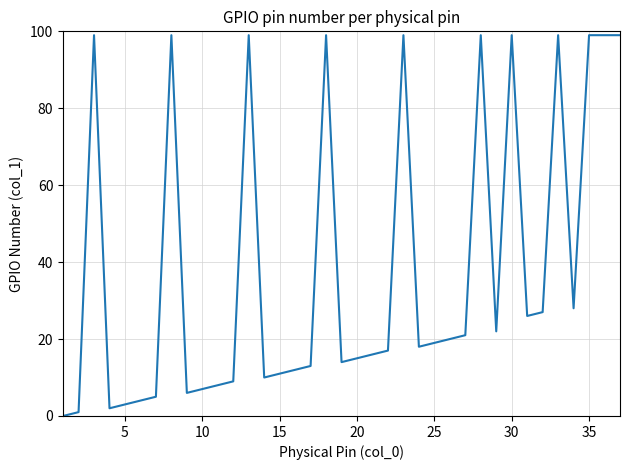

What is the difference between the maximum and minimum values?

99